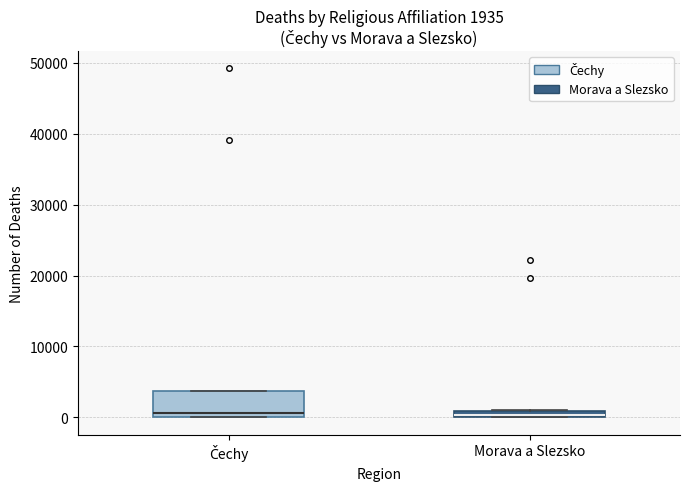

Which box is the tallest, from its lower edge to its upper edge?

Čechy